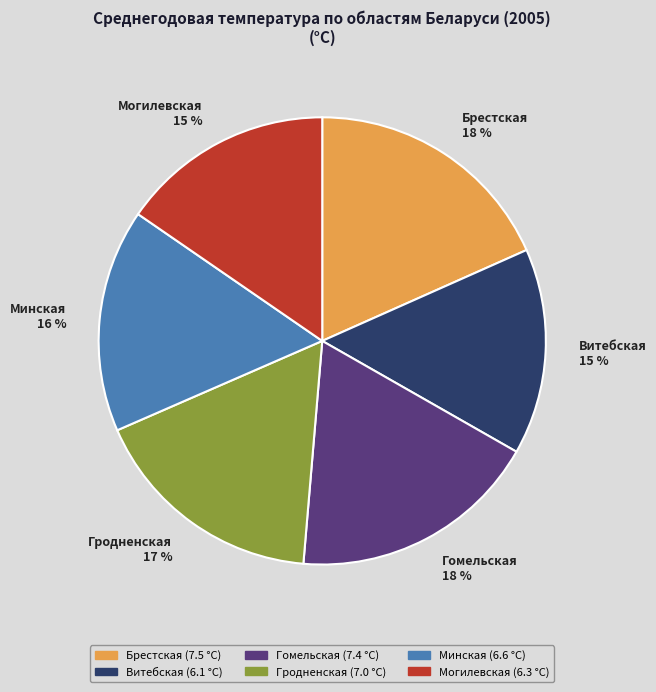

To the nearest percent, what is the difference between the Минская and Гомельская slice percentages?

2%